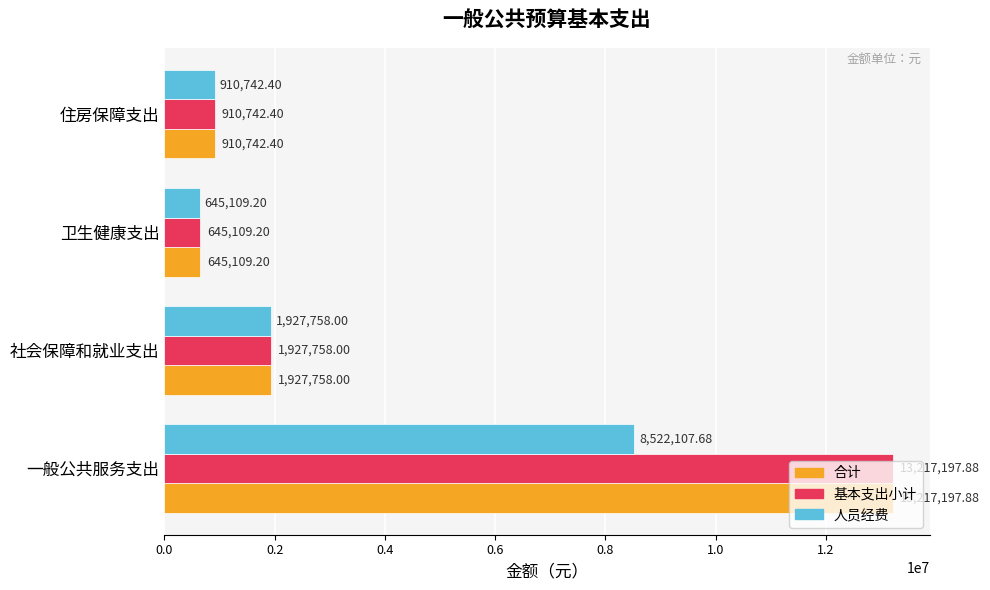

What is the difference between the maximum and second lowest values in the 合计 series?

12306455.5